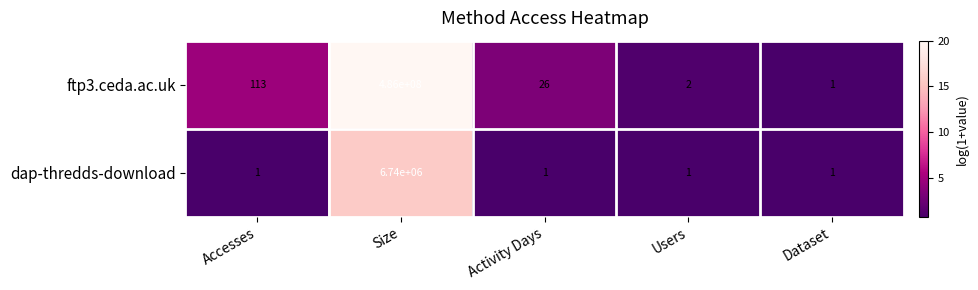

Which series has the largest total across all categories?

ftp3.ceda.ac.uk